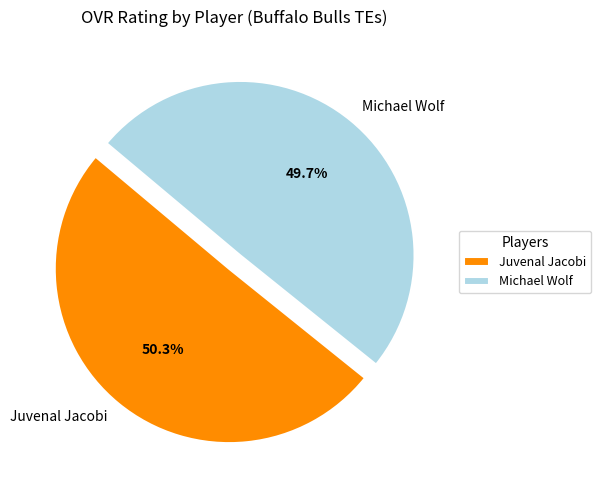

Do Michael Wolf and Juvenal Jacobi together represent more than half of the pie?

Yes